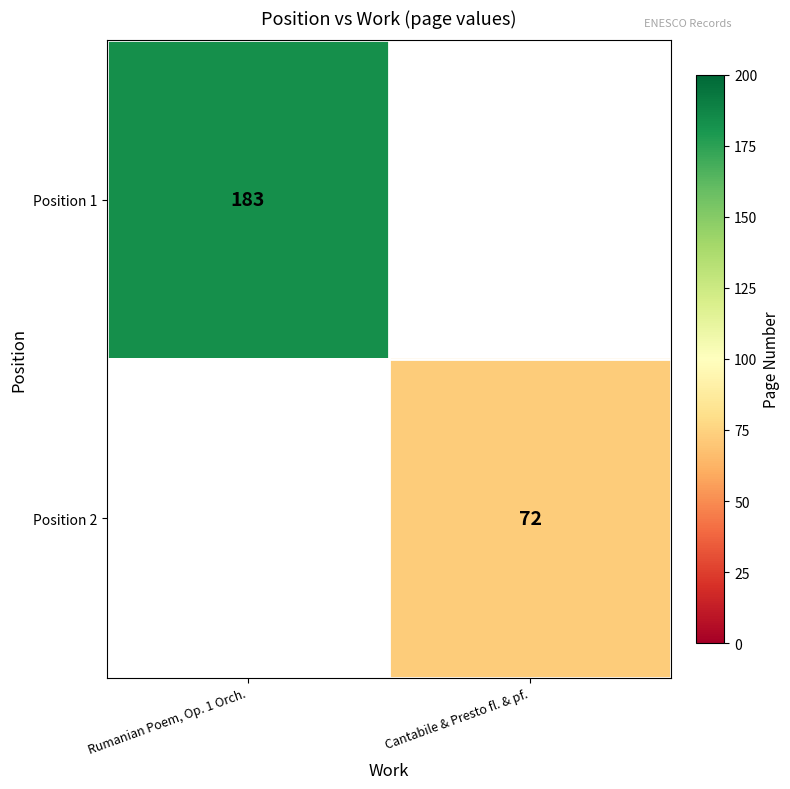

At which category does the chart reach its minimum across all series?

Cantabile & Presto fl. & pf.